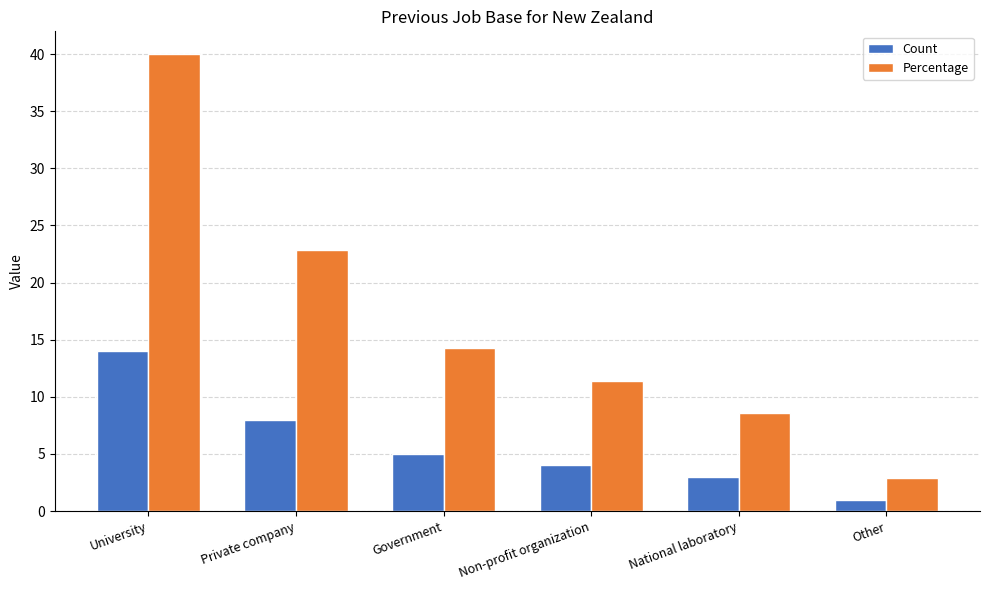

What are all the series names shown in the legend?

Count, Percentage